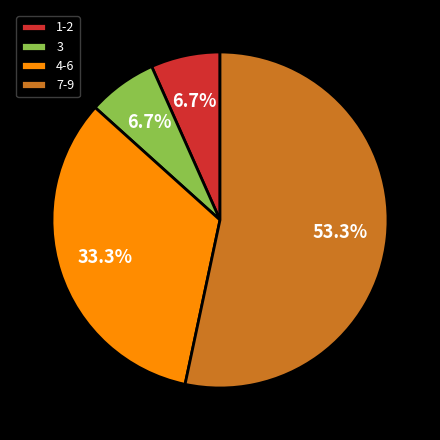

Combined, do 3 and 4-6 account for over 50%?

No